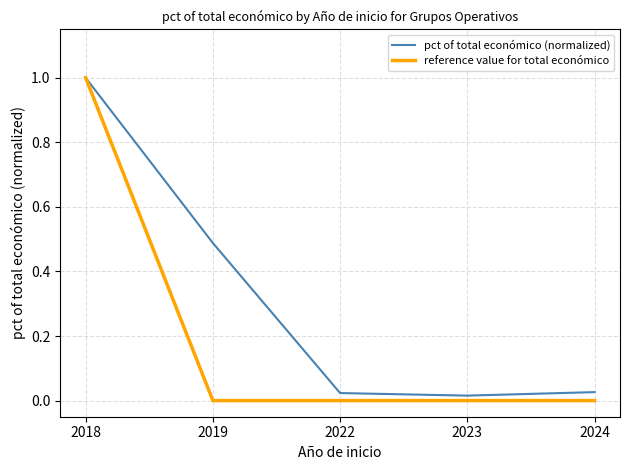

Rank the series at 2019 from highest to lowest value.

pct of total económico (normalized), reference value for total económico